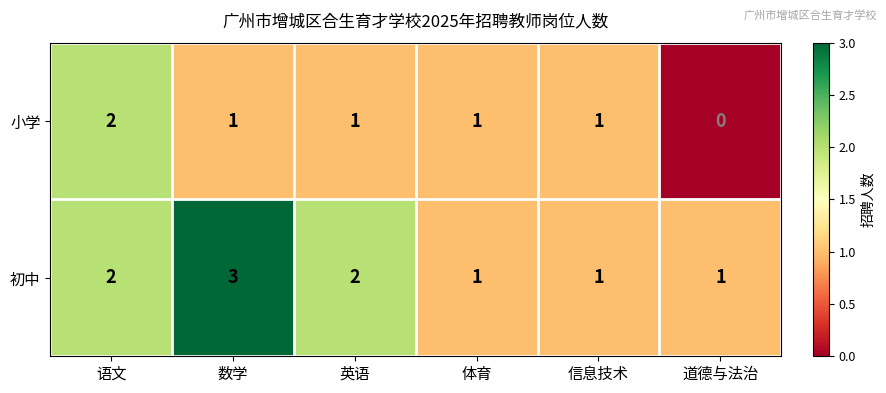

Which series has the largest total across all categories?

初中